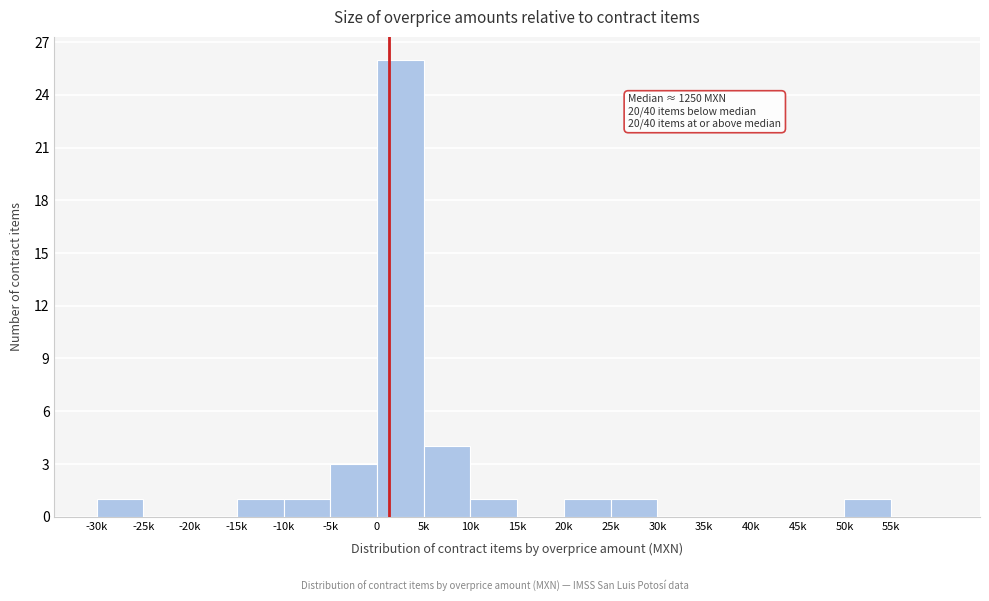

Reading left to right, transcribe all the data shown in this chart.

-30k=1	-25k=0	-20k=0	-15k=1	-10k=1	-5k=3	0=26	5k=4	10k=1	15k=0	20k=1	25k=1	30k=0	35k=0	40k=0	45k=0	50k=1	55k=0